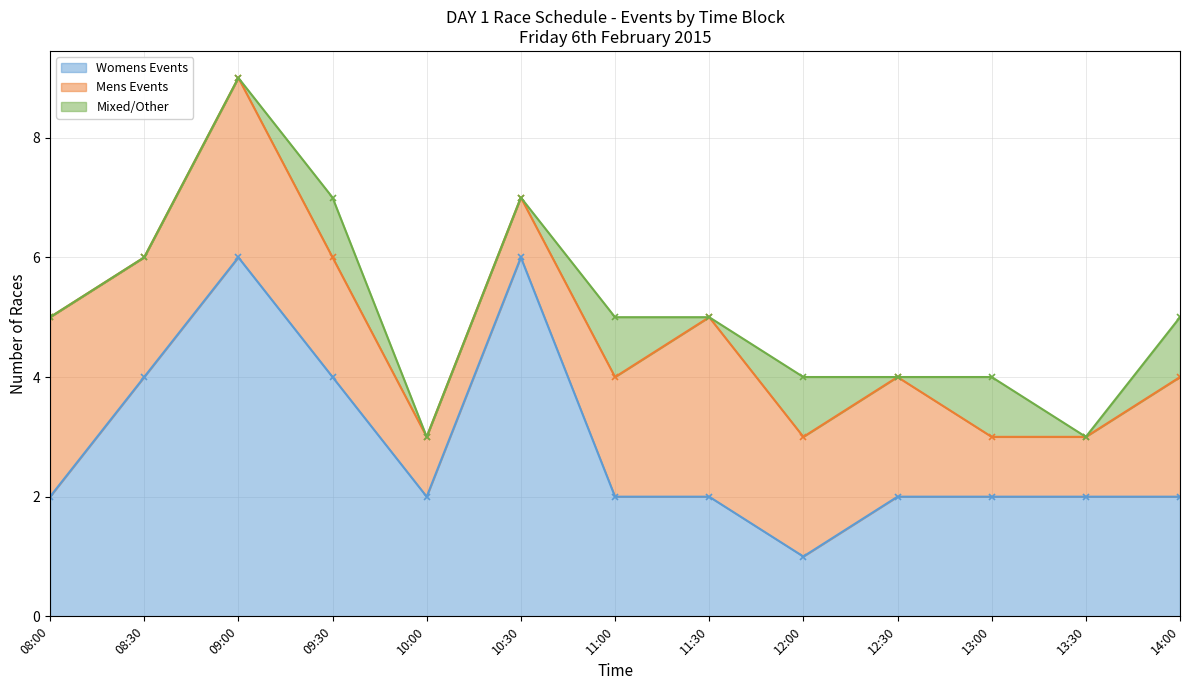

Which category has the lowest value in the Womens Events series?

12:00